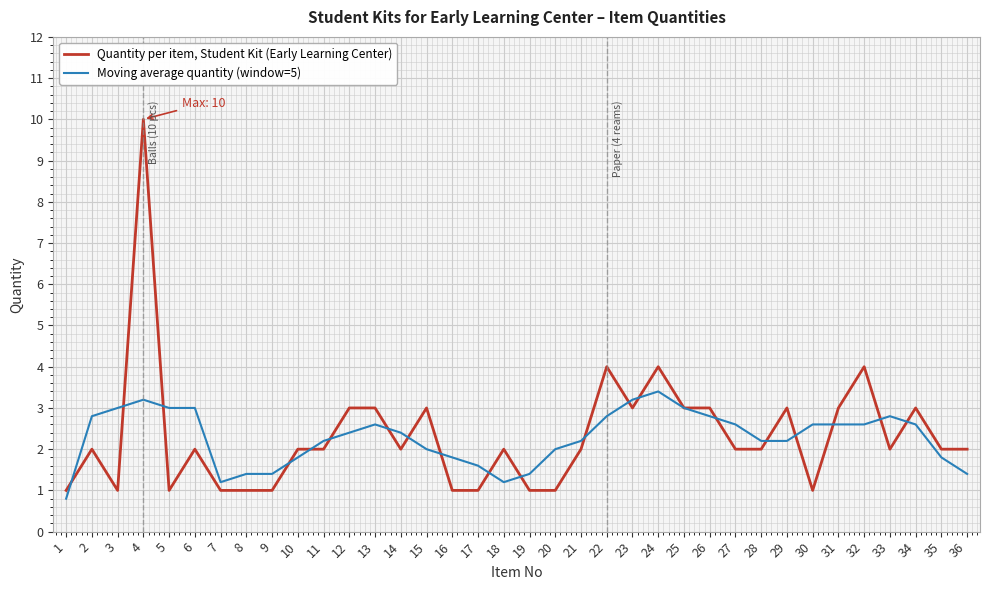

What is the average value of the Quantity per item, Student Kit (Early Learning Center) series?

2.3